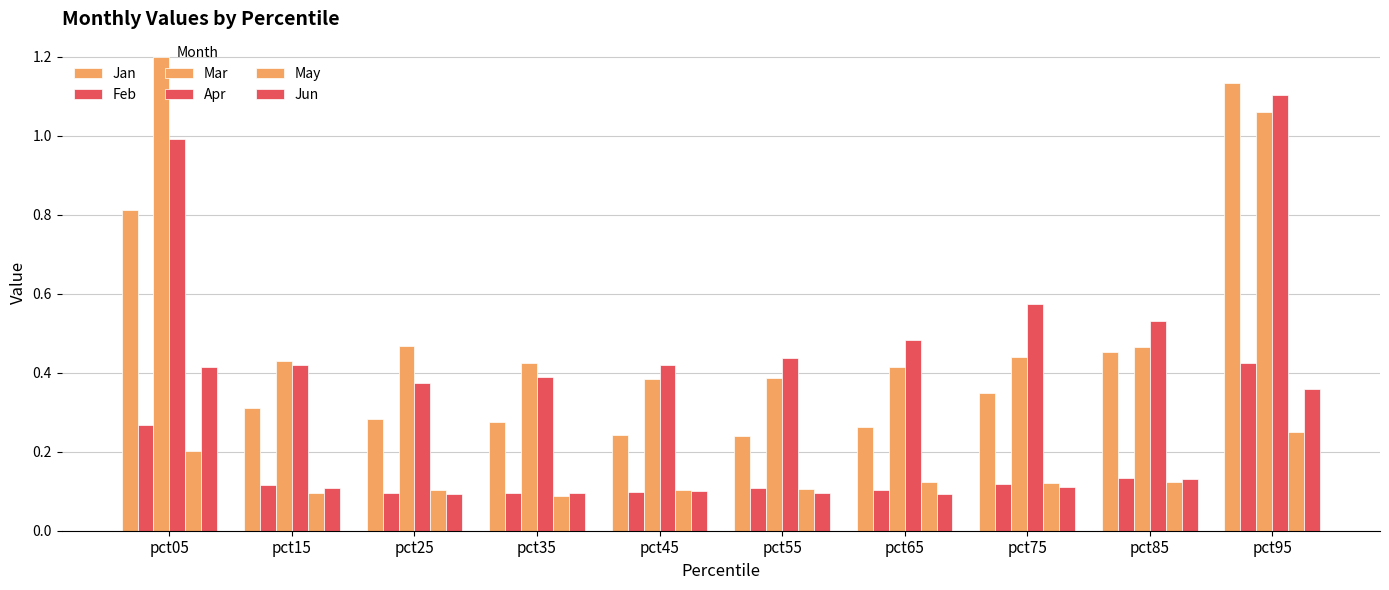

What value does the Feb series have at pct35?

0.1